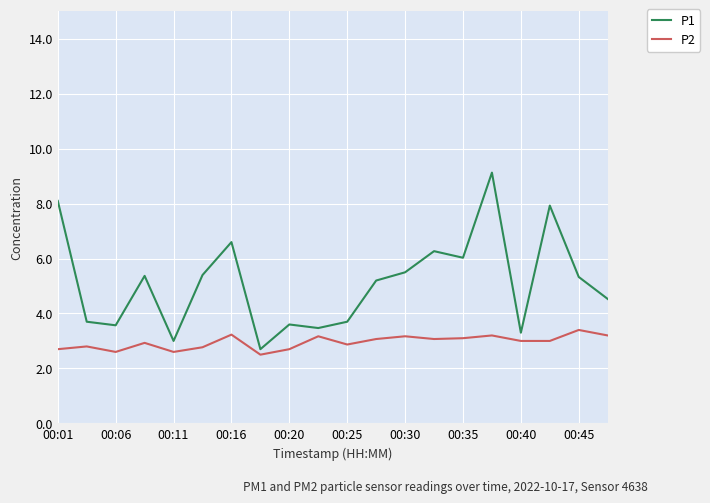

Which series has the largest range (max minus min)?

P1